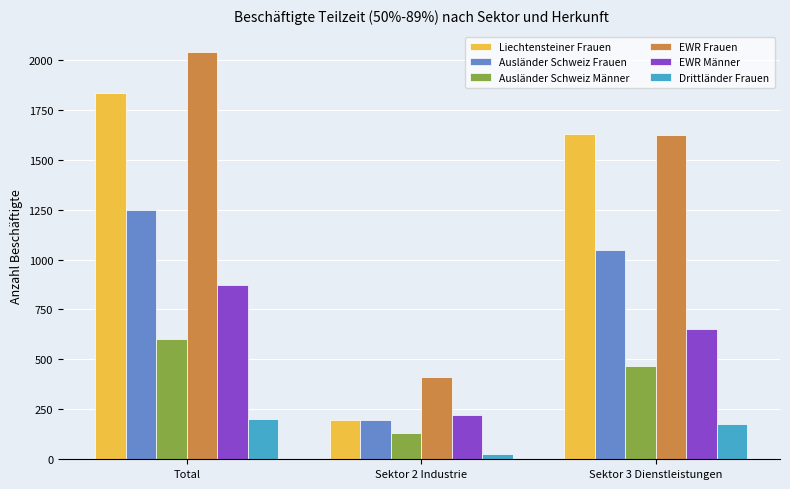

Rank the series by their maximum value, from highest to lowest.

EWR Frauen, Liechtensteiner Frauen, Ausländer Schweiz Frauen, EWR Männer, Ausländer Schweiz Männer, Drittländer Frauen